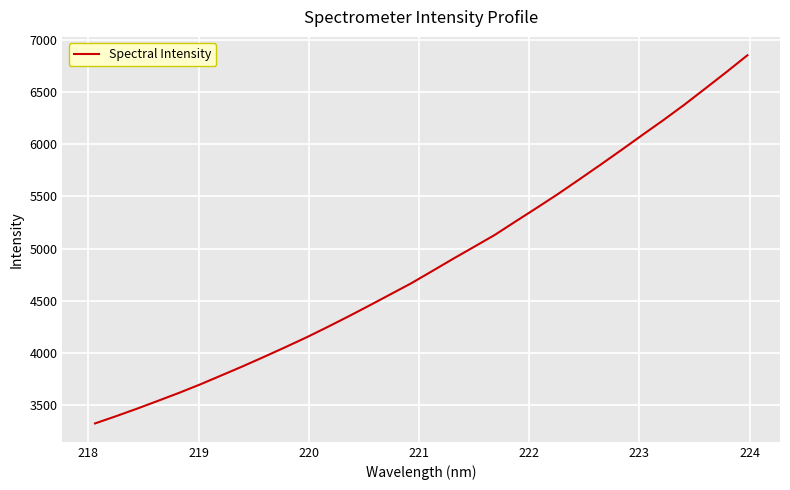

What is the greatest value displayed?

6850.0